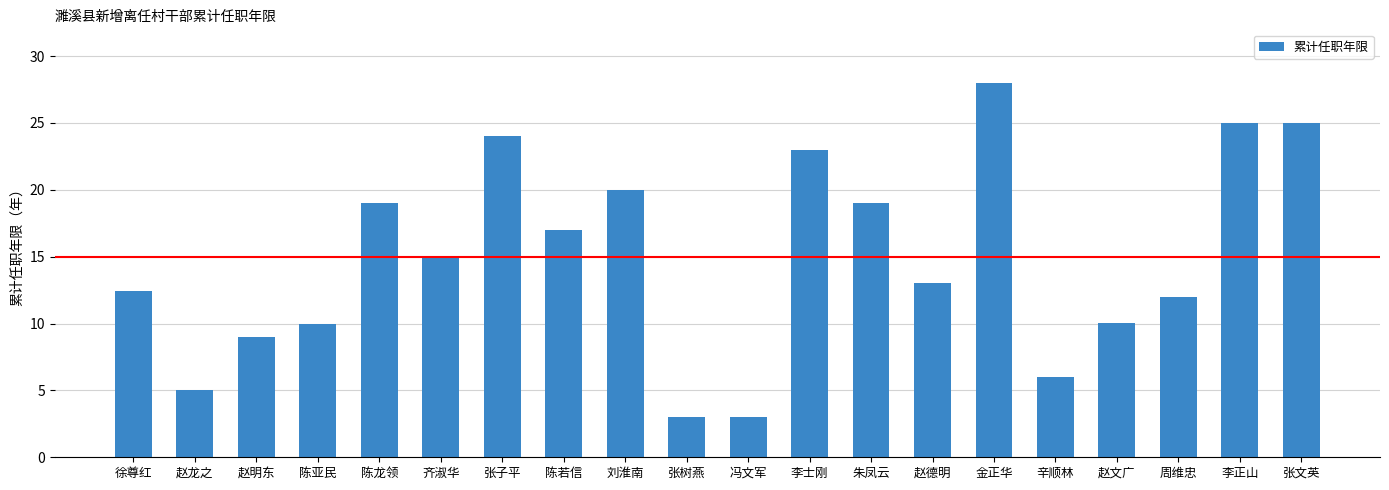

Does the chart contain any negative values?

No